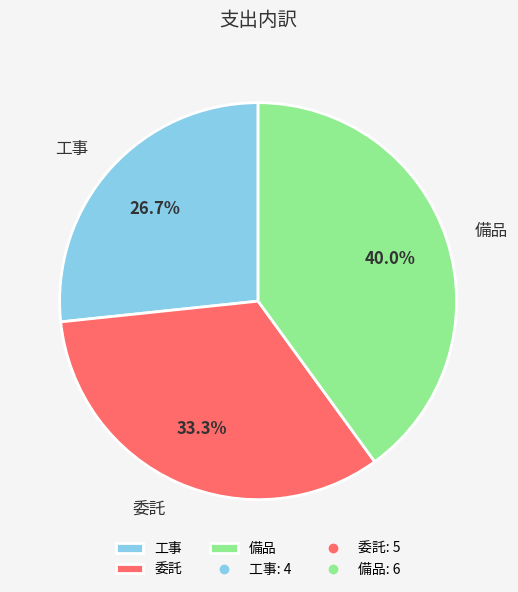

Approximately how many times larger is the value at 工事 compared to 委託?

0.8